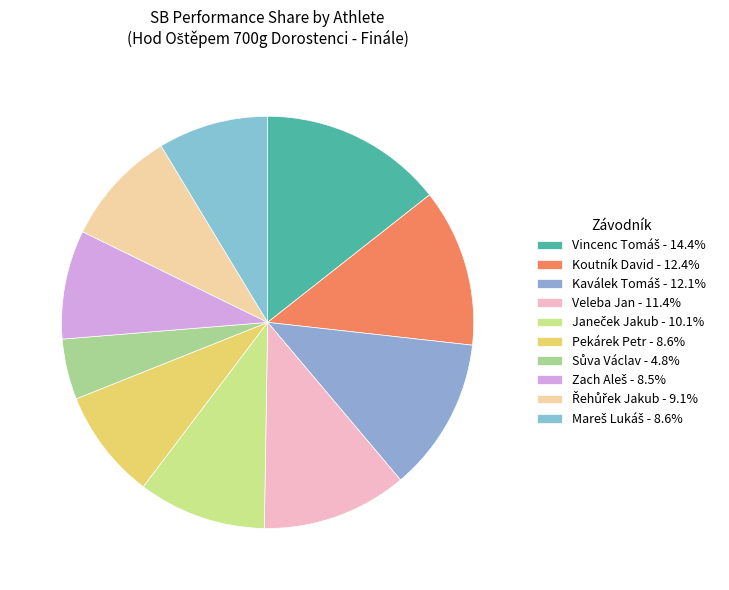

True or false: Vincenc Tomáš accounts for 14% of the total.

True